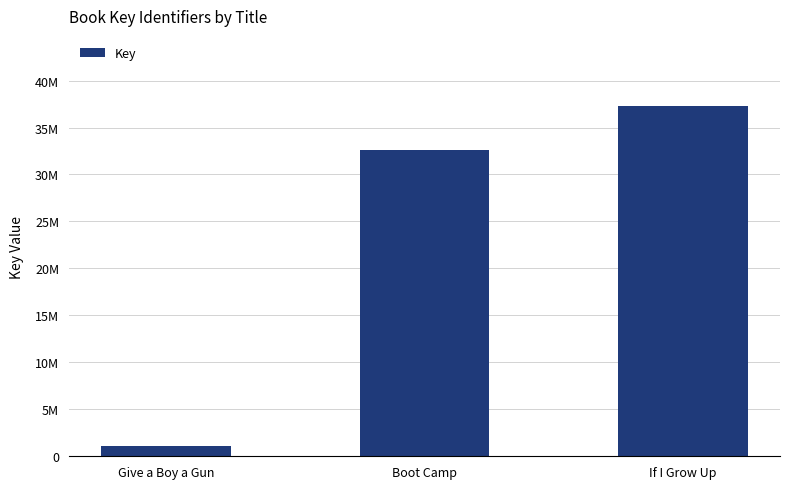

The chart shows a value of 17827908 at If I Grow Up. True or false?

False